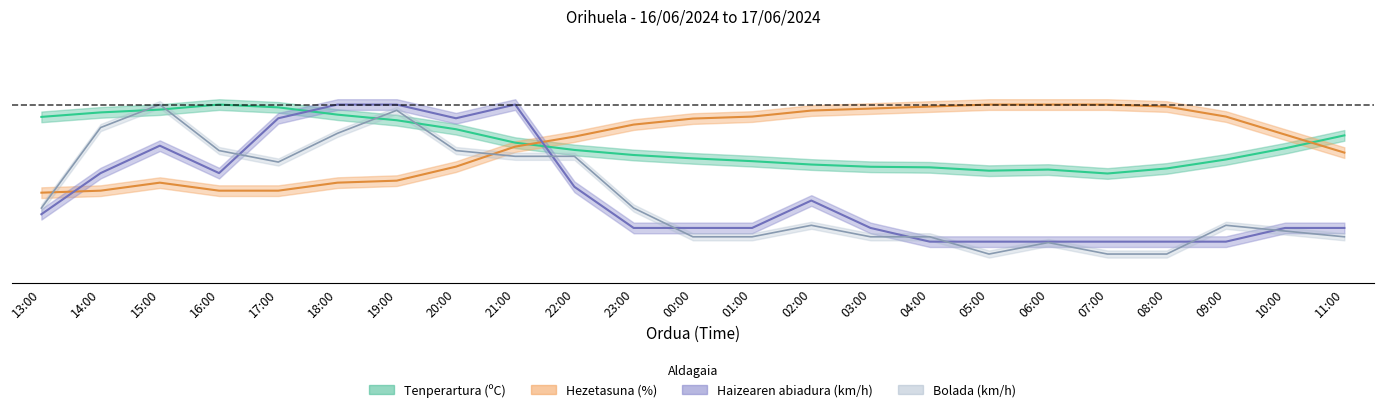

Where is the first local minimum for Haizearen abiadura (km/h)?

16:00